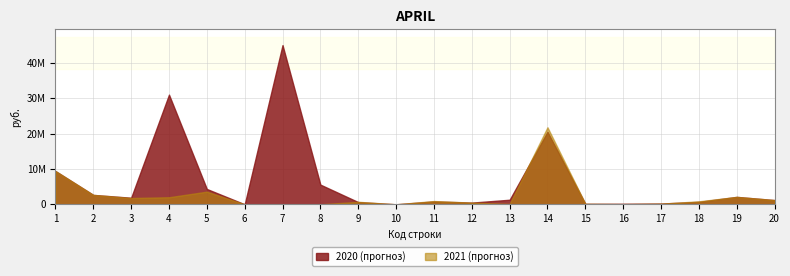

At which label does 2020 (прогноз) first exceed 1295114?

1